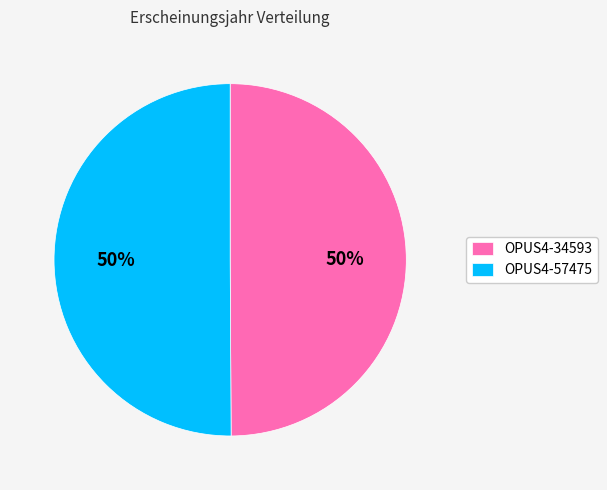

To the nearest percent, what portion does OPUS4-57475 represent?

50%